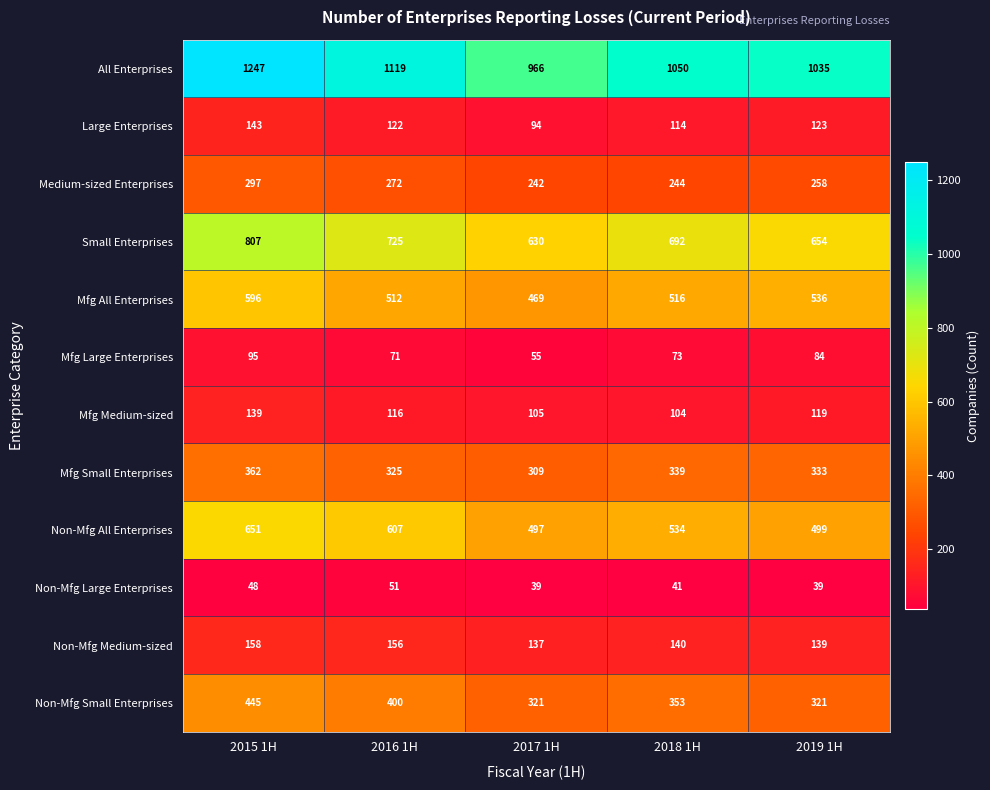

How many values in the Non-Mfg Large Enterprises series are below 41?

2